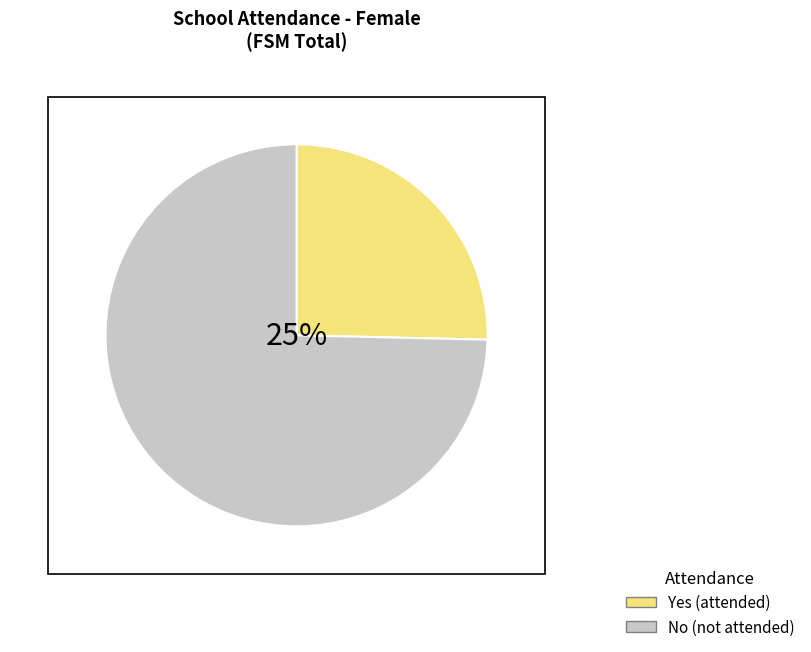

To the nearest percent, what is the combined percentage of Yes (attended) and No (not attended)?

100%